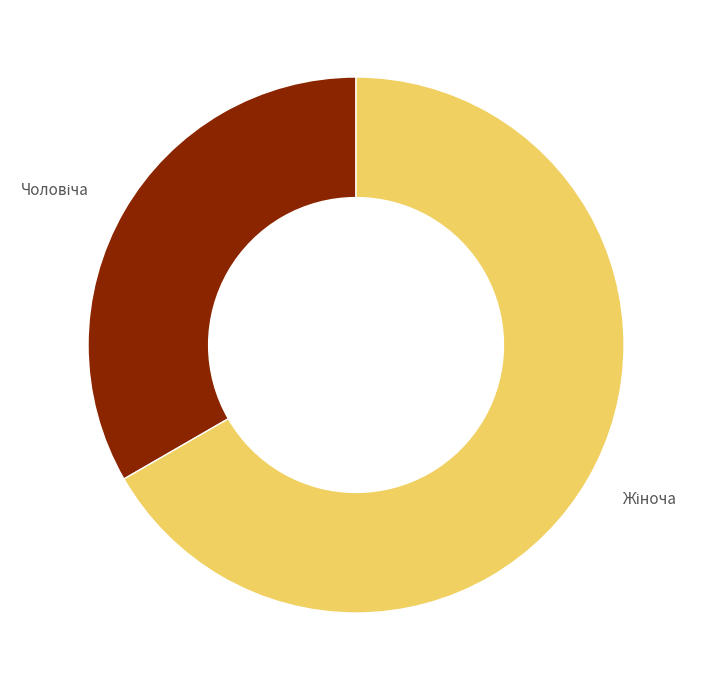

Is there any slice that represents more than half of the pie?

Yes